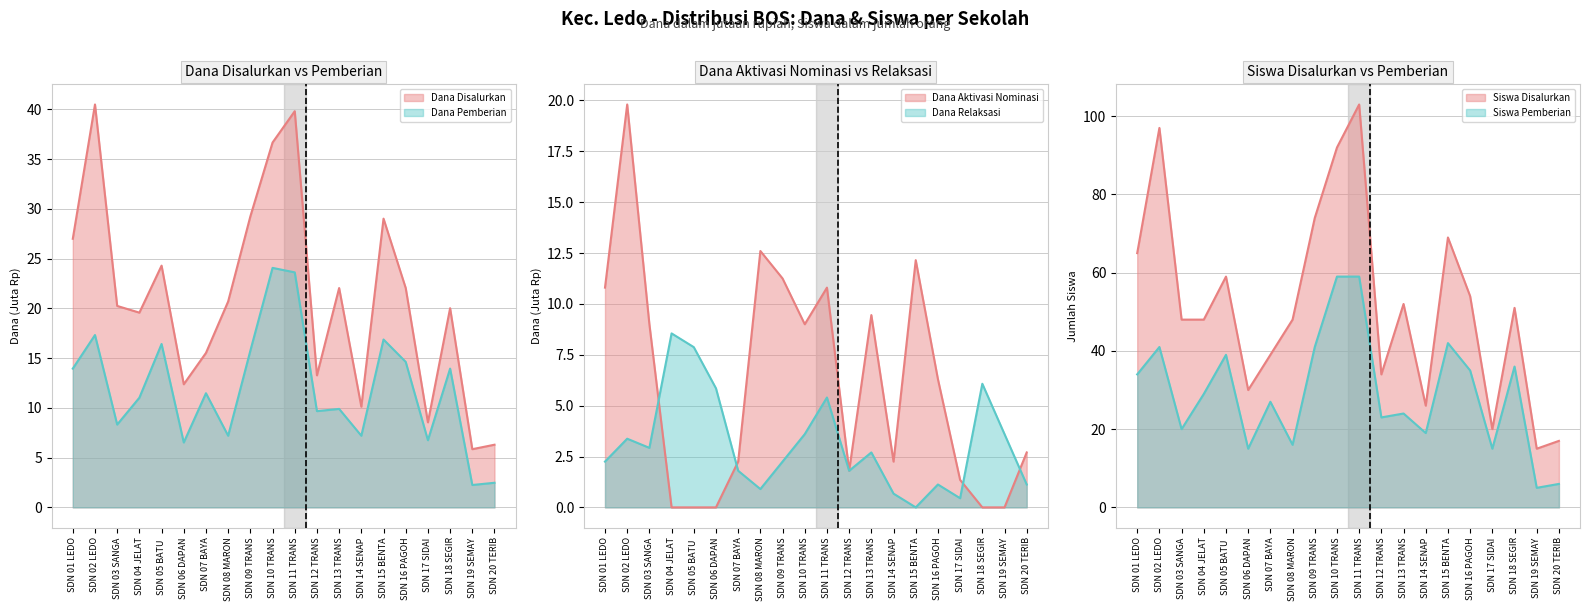

What is the sum of all Siswa Pemberian values?

585.0